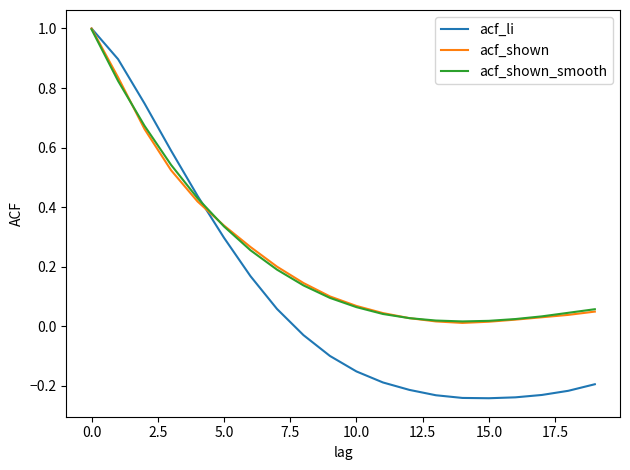

After their last crossing, which series has the higher values: acf_li or acf_shown_smooth?

acf_shown_smooth